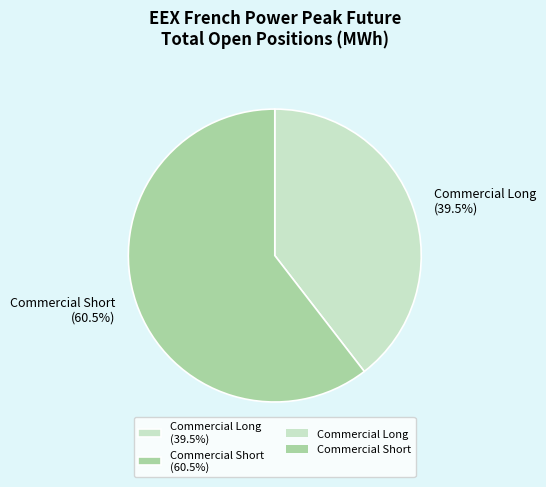

Count the number of slices in the pie.

2